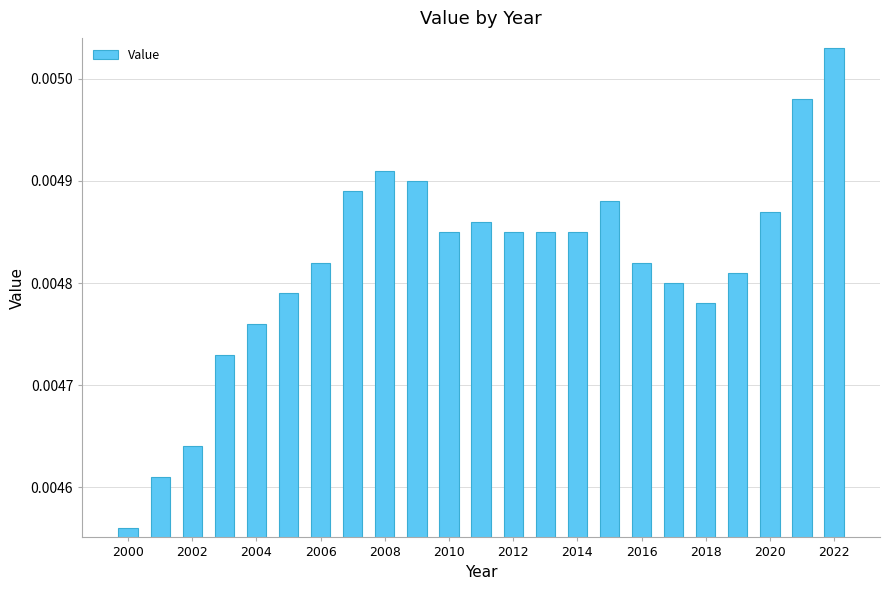

Count the values in the range 0 to 1.

23